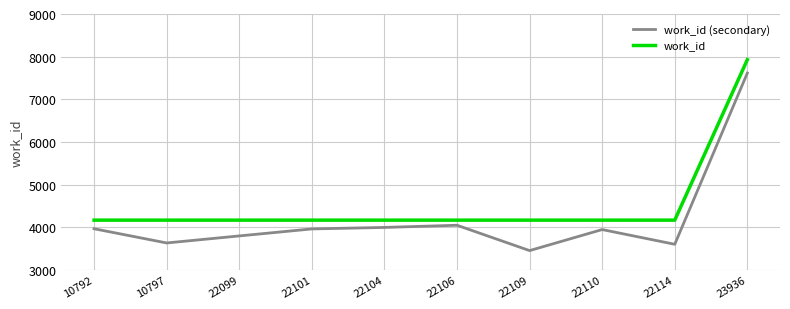

Which category has the lowest value in the work_id (secondary) series?

22109